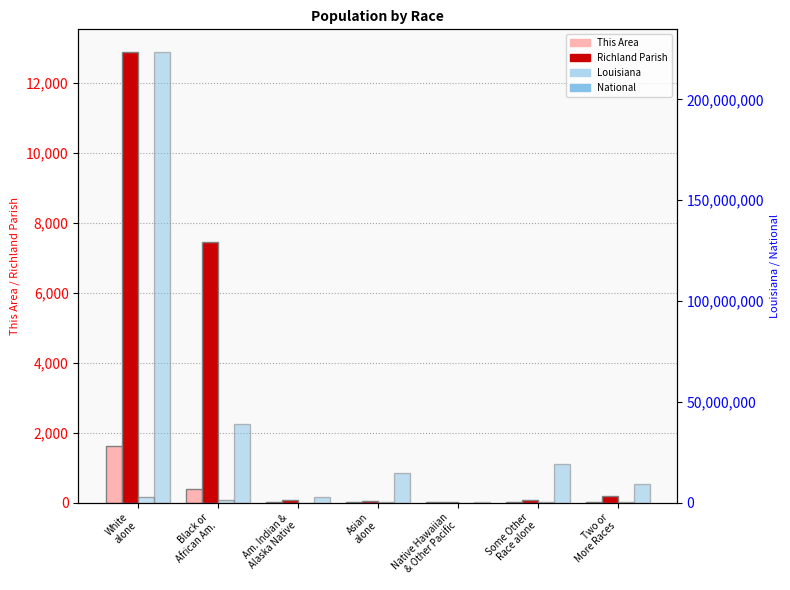

What is the difference between the highest and lowest values at Am. Indian &
Alaska Native?

2932245